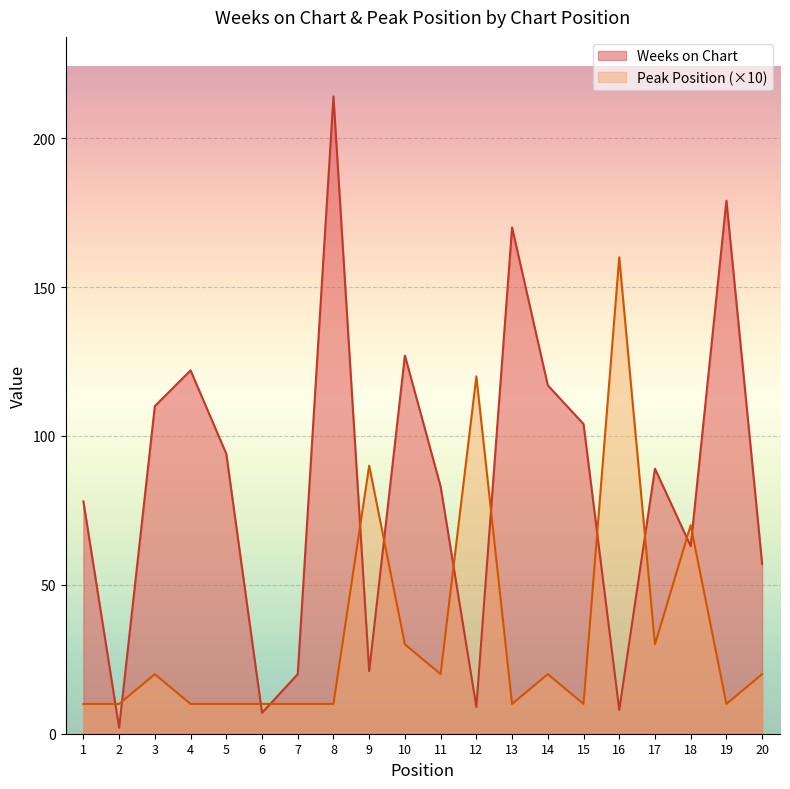

The value of Peak Position at 9 is 132. True or false?

False